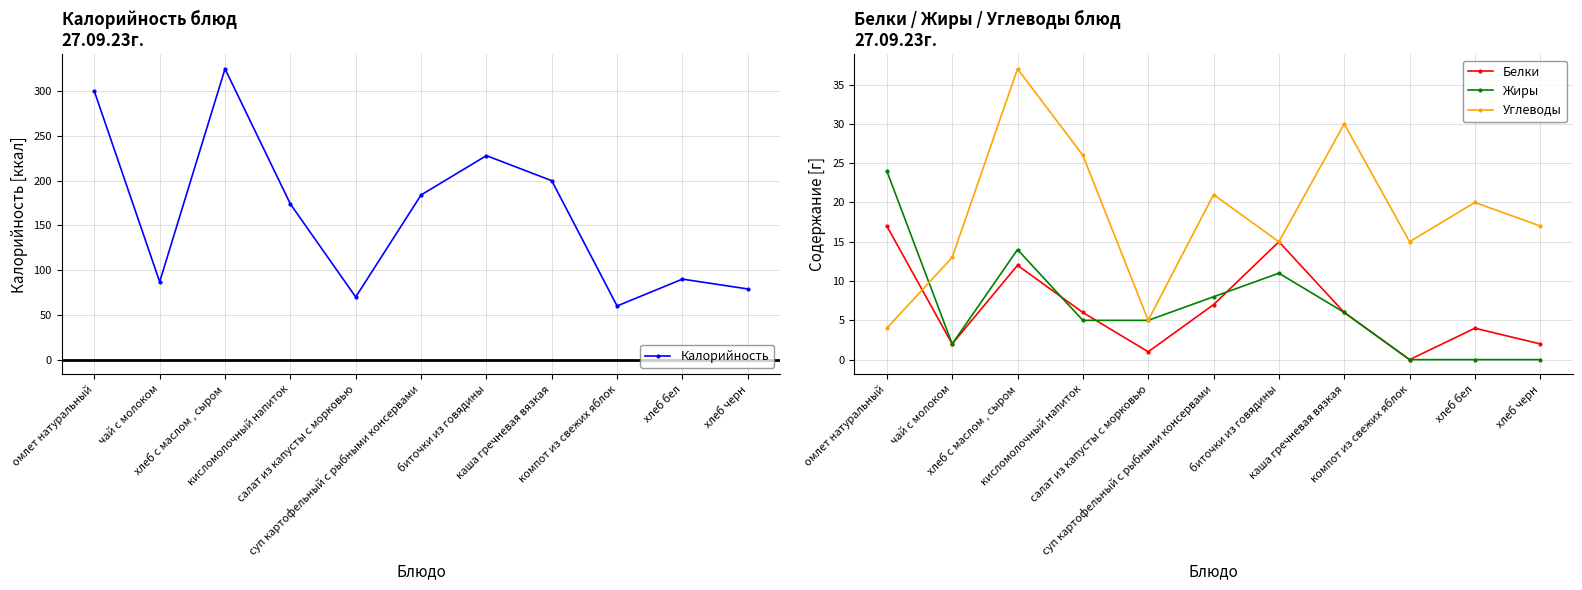

True or false: Жиры has more than 1 interior local peaks.

True